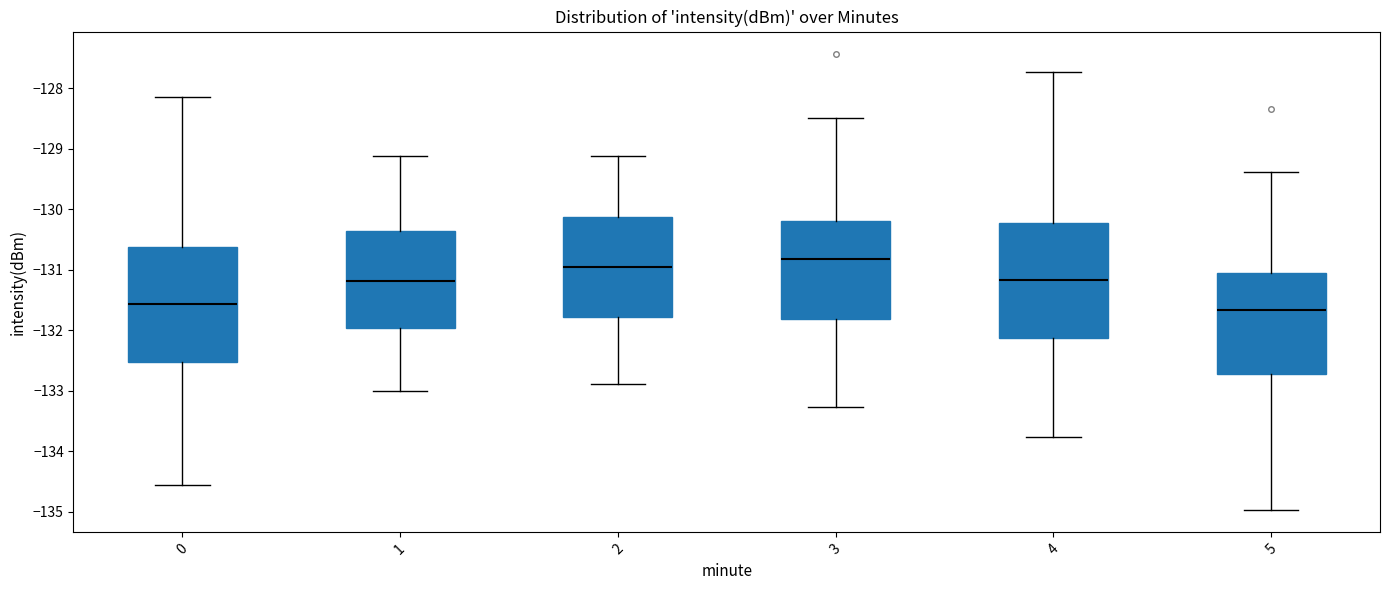

Where does the lower whisker of the box at x = 4 end on the y-axis? The values are not printed on the chart, so give them approximately, as read against the axis.

-133.8